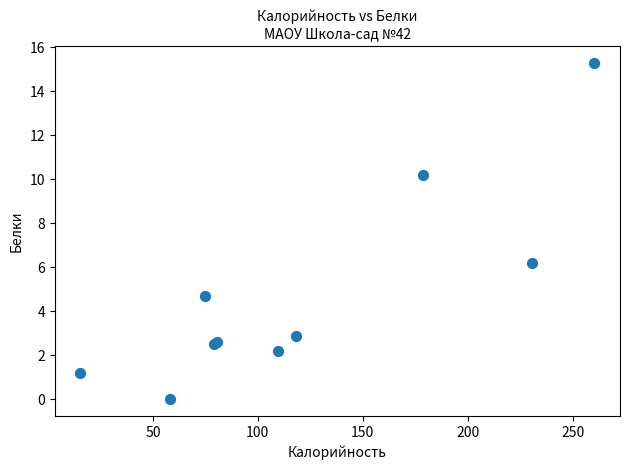

What Y value in the scatter plot is closest to 7?

6.2